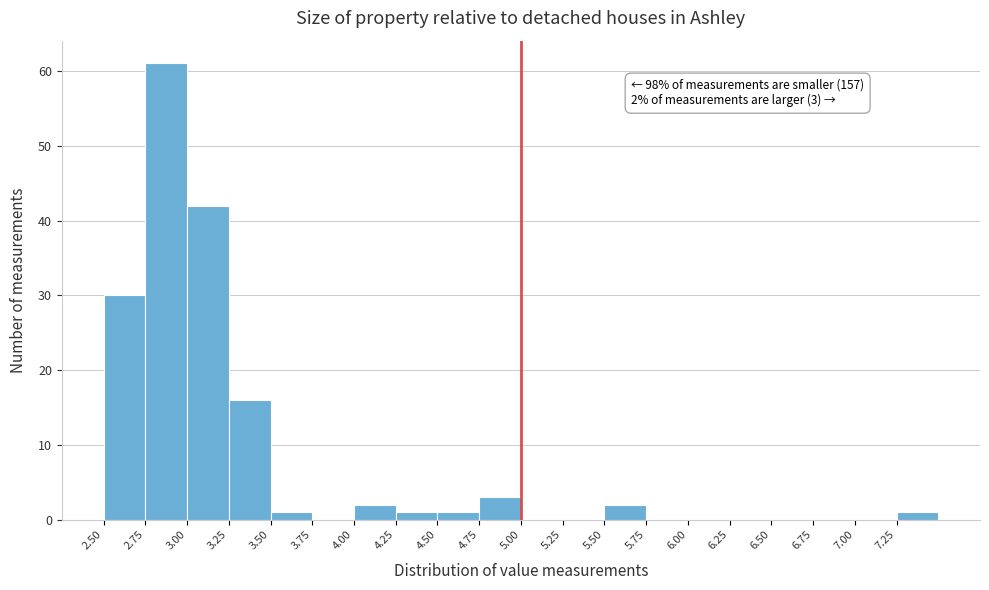

Over which range of the x-axis is the bar tallest?

2.75 to 3.00